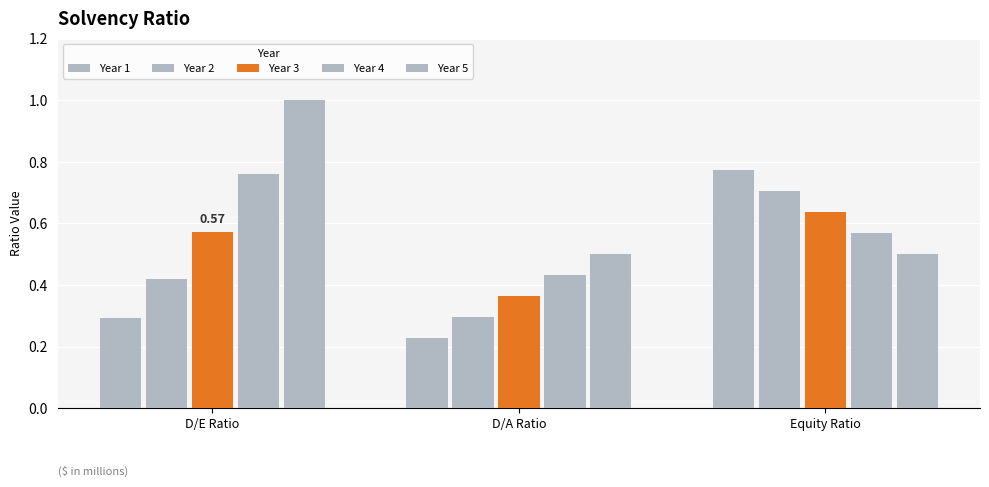

Reading left to right, what are all the values shown in this chart?

Year 1: D/E Ratio=0.3	D/A Ratio=0.2	Equity Ratio=0.8
Year 2: D/E Ratio=0.4	D/A Ratio=0.3	Equity Ratio=0.7
Year 3: D/E Ratio=0.6	D/A Ratio=0.4	Equity Ratio=0.6
Year 4: D/E Ratio=0.8	D/A Ratio=0.4	Equity Ratio=0.6
Year 5: D/E Ratio=1.0	D/A Ratio=0.5	Equity Ratio=0.5